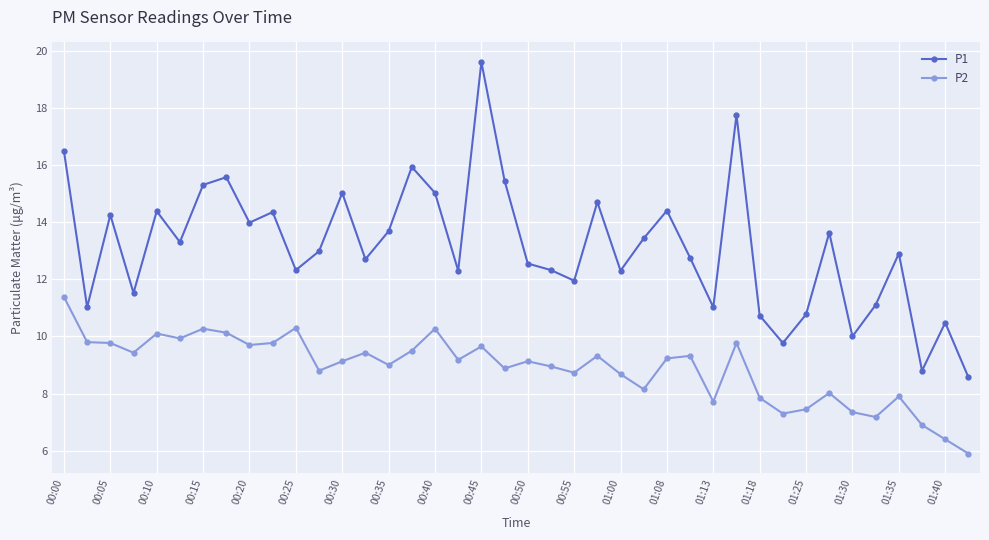

What is the value of the P1 point at the 37th from the left?

12.9